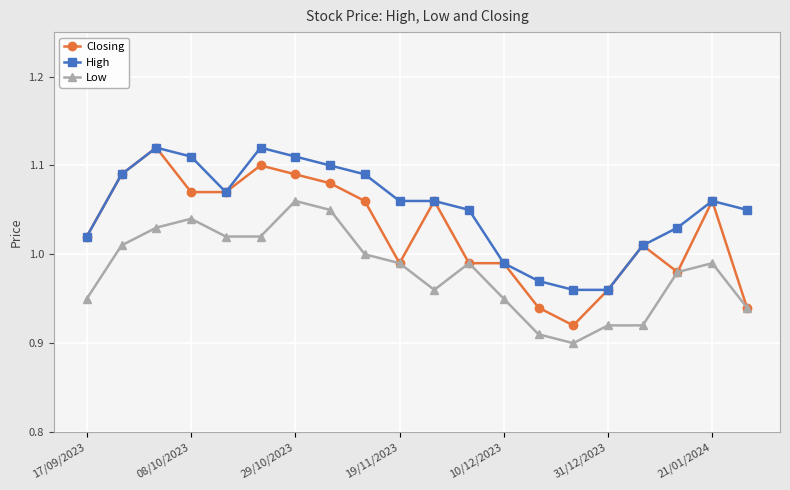

Which series has the largest total across all categories?

High